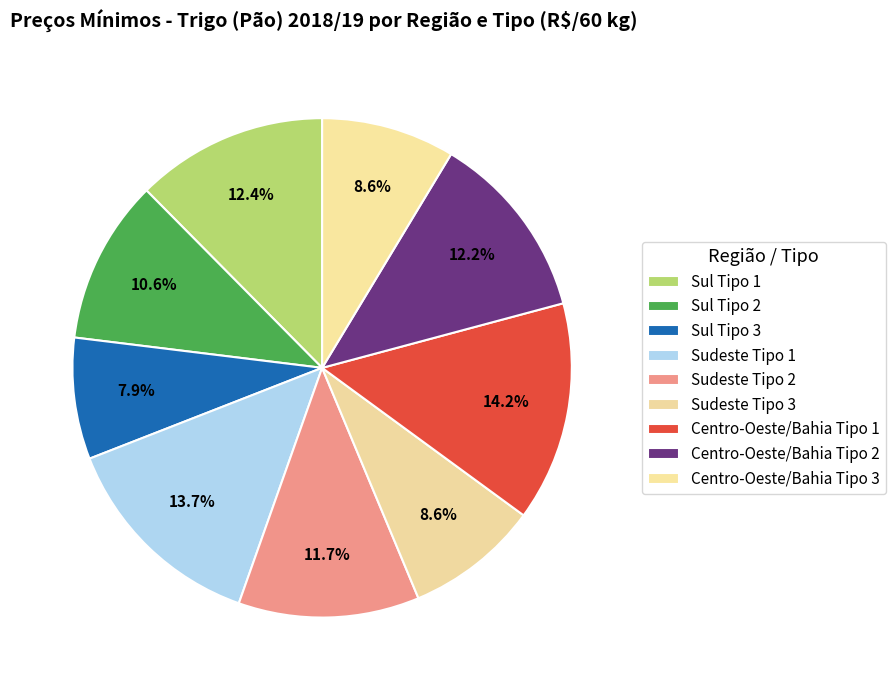

To the nearest percent, what is the combined percentage of Centro-Oeste/Bahia Tipo 2 and Centro-Oeste/Bahia Tipo 1?

26%